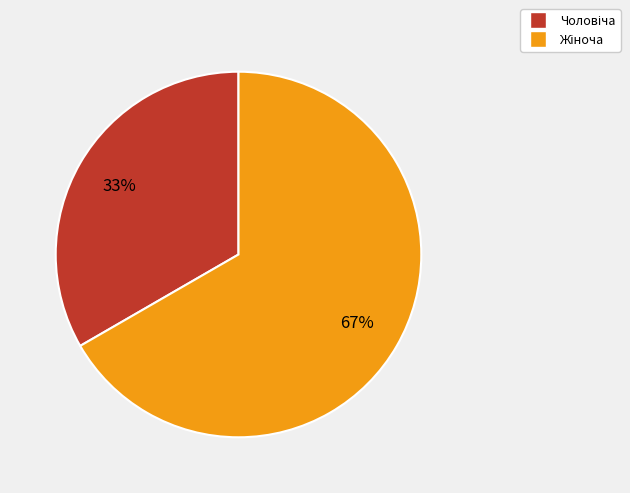

To the nearest percent, what is the average slice percentage?

50%